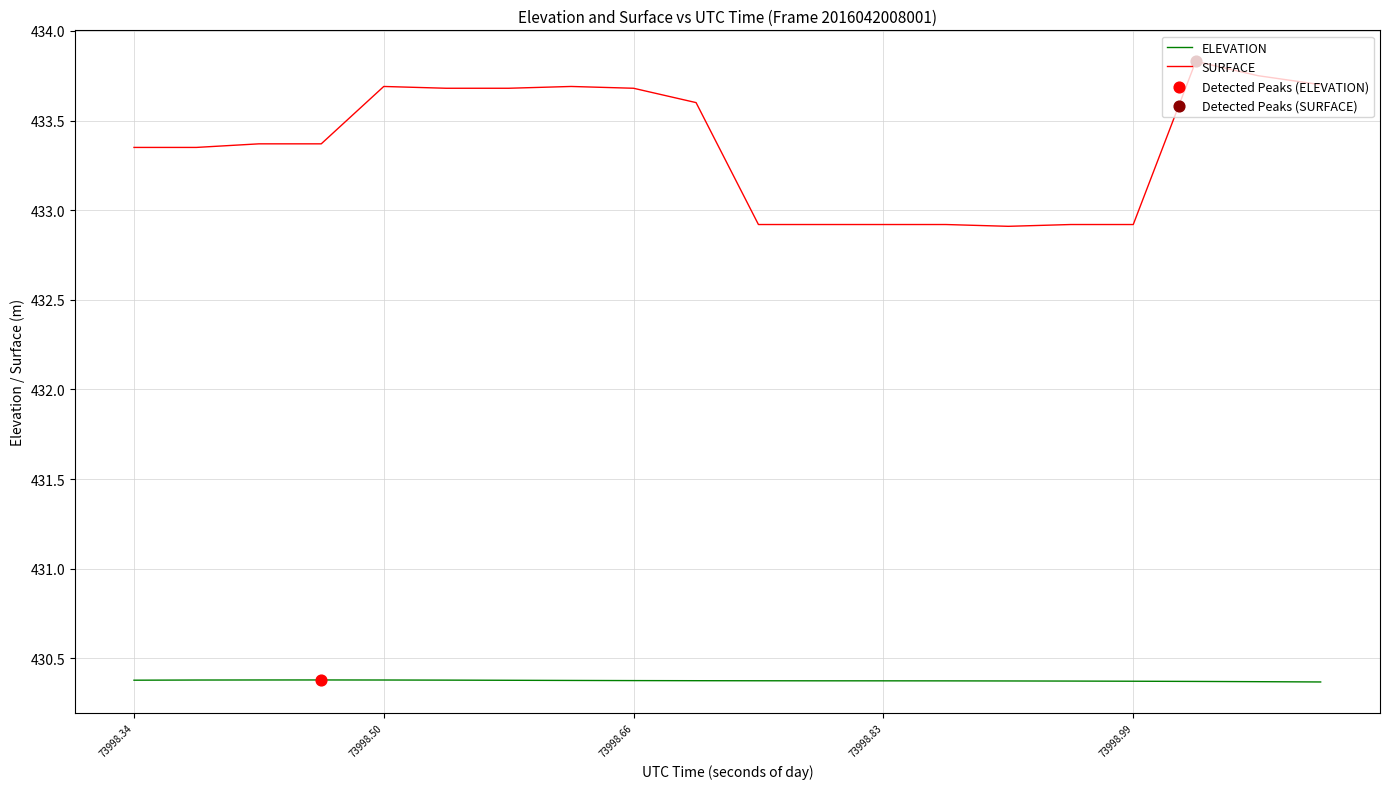

Rank the series by their maximum value, from highest to lowest.

SURFACE, ELEVATION